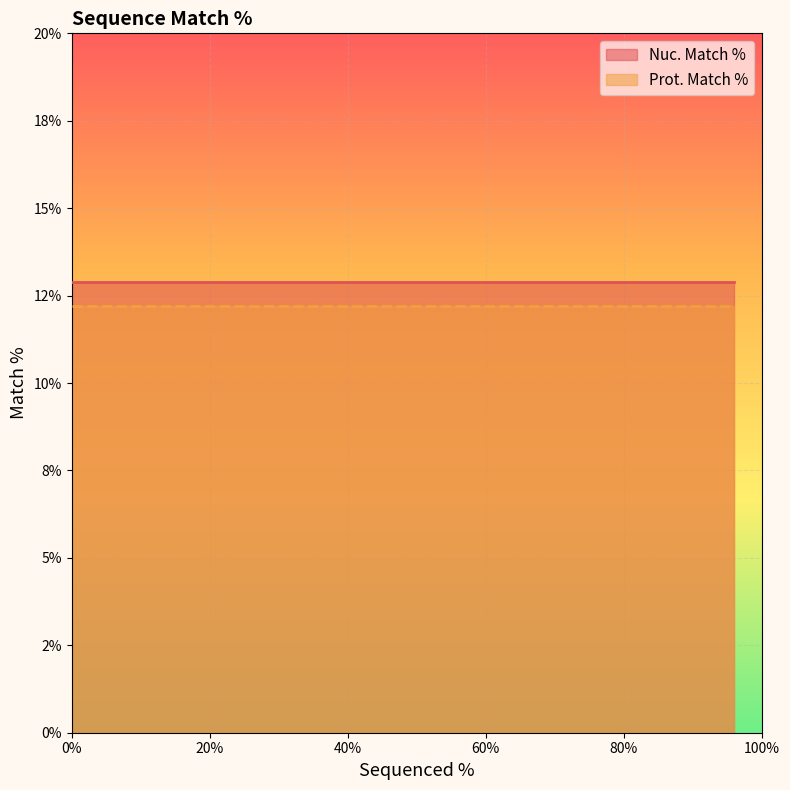

True or false: Nuc. Match % has a value of 17.0 at 96.

False